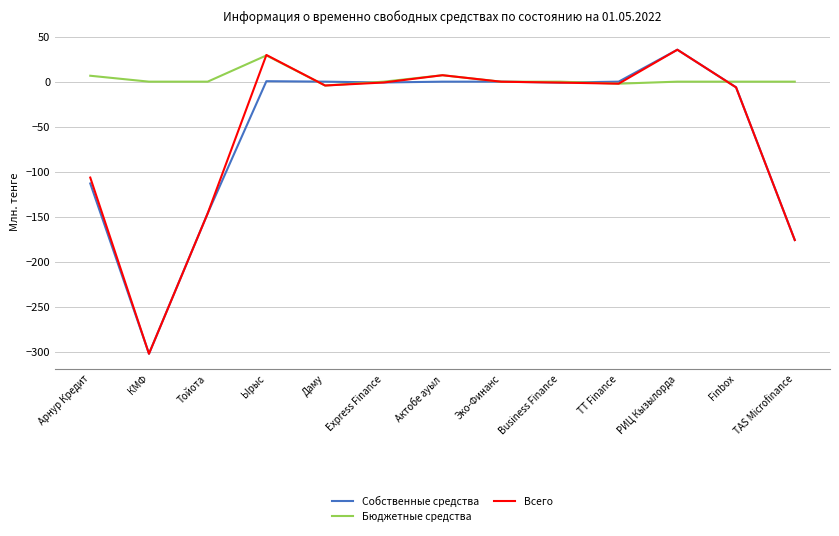

At which label does Всего reach its minimum?

КМФ